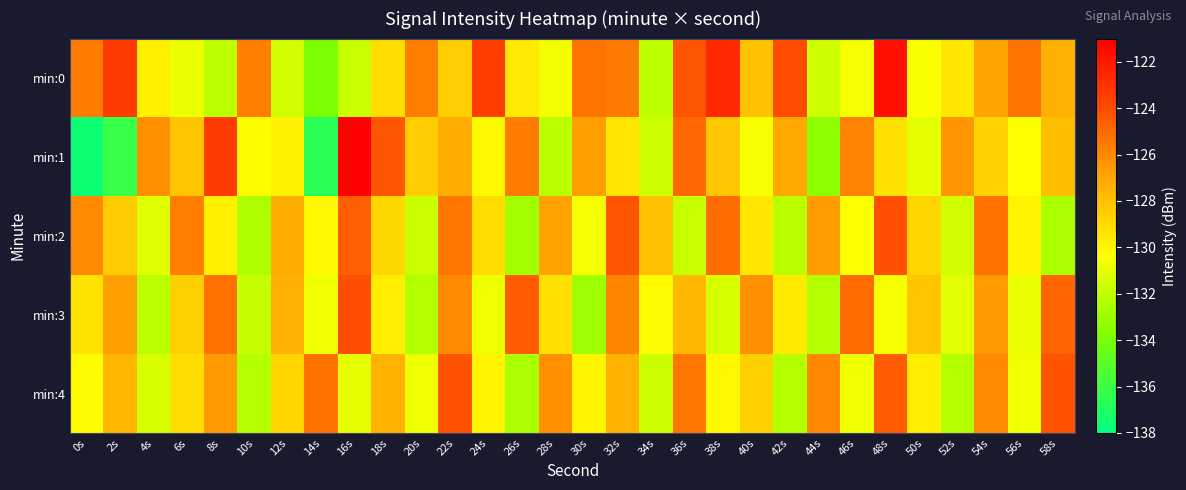

Reading left to right, transcribe all the data shown in this chart.

min:0: 0s=-125.6	2s=-123.4	4s=-129.8	6s=-130.9	8s=-132.1	10s=-125.7	12s=-131.5	14s=-133.9	16s=-131.8	18s=-129.1	20s=-125.7	22s=-128.5	24s=-123.5	26s=-129.6	28s=-130.7	30s=-125.4	32s=-125.6	34s=-132.1	36s=-124.3	38s=-122.7	40s=-128.1	42s=-123.9	44s=-131.7	46s=-130.6	48s=-121.7	50s=-130.5	52s=-129.4	54s=-126.9	56s=-125.4	58s=-127.4
min:1: 0s=-137.6	2s=-136.1	4s=-126.2	6s=-128.1	8s=-123.4	10s=-130.3	12s=-129.9	14s=-136.7	16s=-121.1	18s=-124.4	20s=-128.5	22s=-127.3	24s=-130.1	26s=-125.6	28s=-132.2	30s=-126.8	32s=-129.4	34s=-131.7	36s=-124.9	38s=-128.3	40s=-130.5	42s=-127.1	44s=-133.4	46s=-125.8	48s=-129.2	50s=-131.0	52s=-126.5	54s=-128.7	56s=-130.3	58s=-127.9
min:2: 0s=-126.1	2s=-128.4	4s=-131.2	6s=-125.7	8s=-129.8	10s=-132.5	12s=-127.3	14s=-130.1	16s=-124.6	18s=-128.9	20s=-131.7	22s=-125.4	24s=-129.1	26s=-132.8	28s=-126.9	30s=-130.6	32s=-124.3	34s=-128.0	36s=-131.8	38s=-125.1	40s=-129.5	42s=-132.2	44s=-126.7	46s=-130.4	48s=-124.1	50s=-128.8	52s=-131.5	54s=-125.2	56s=-129.9	58s=-132.6
min:3: 0s=-129.3	2s=-126.8	4s=-132.1	6s=-128.6	8s=-125.2	10s=-131.9	12s=-127.4	14s=-130.7	16s=-124.0	18s=-129.7	20s=-132.4	22s=-126.1	24s=-130.8	26s=-124.5	28s=-129.2	30s=-132.9	32s=-125.9	34s=-130.2	36s=-127.7	38s=-131.4	40s=-126.3	42s=-129.6	44s=-132.3	46s=-125.0	48s=-130.5	50s=-128.2	52s=-131.1	54s=-126.6	56s=-130.9	58s=-124.8
min:4: 0s=-130.2	2s=-127.7	4s=-131.4	6s=-129.1	8s=-126.6	10s=-132.3	12s=-128.8	14s=-125.3	16s=-131.0	18s=-127.5	20s=-130.7	22s=-124.2	24s=-129.9	26s=-132.6	28s=-126.3	30s=-130.0	32s=-127.5	34s=-131.7	36s=-125.4	38s=-130.1	40s=-128.6	42s=-132.3	44s=-126.0	46s=-130.8	48s=-124.5	50s=-129.7	52s=-132.4	54s=-126.1	56s=-130.8	58s=-124.2